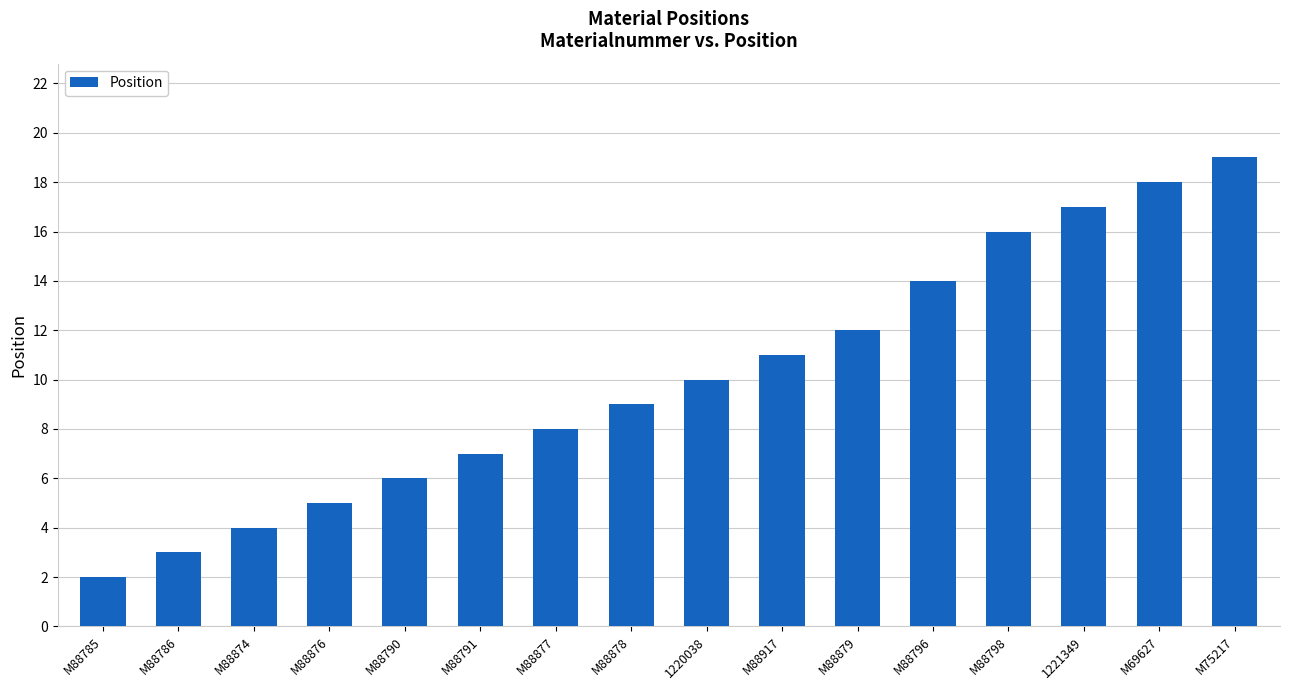

What is the label of the 6th bar from the right?

M88879